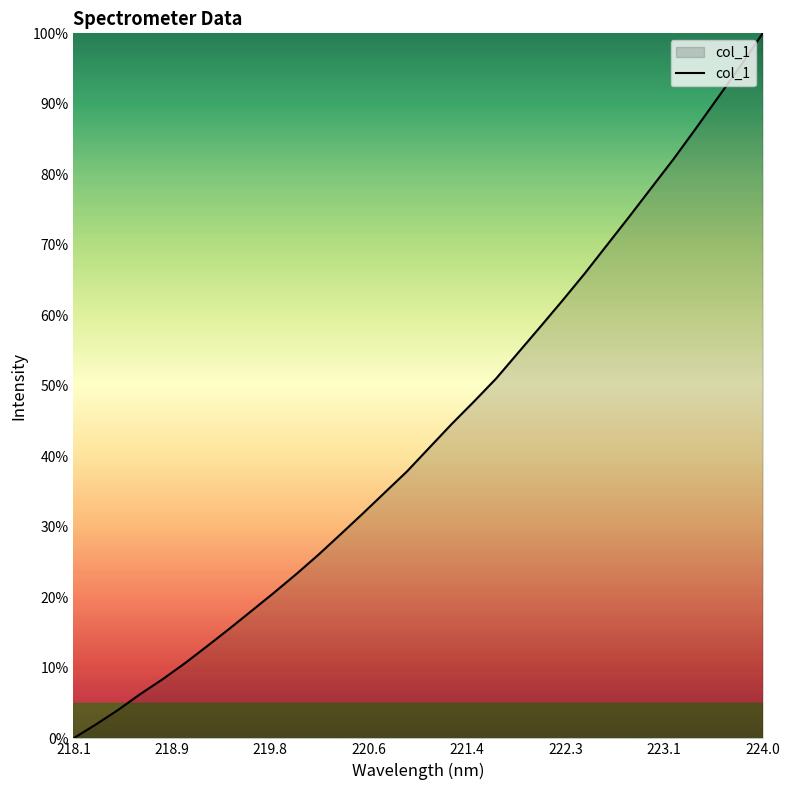

Which category has the highest value across all series?

224.0